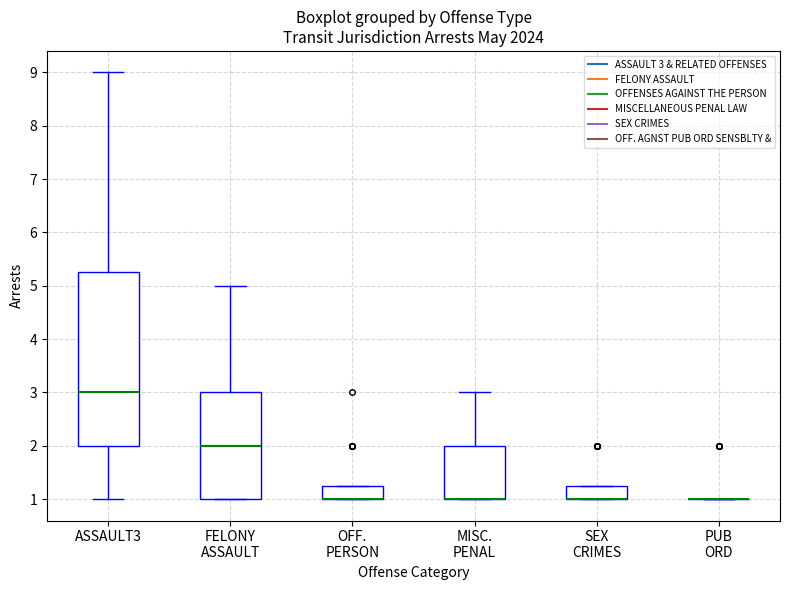

Reading left to right, transcribe this box plot: for each box, give where its median line is, the range the box spans, and where its two whiskers end, as read against the y-axis. The values are not printed on the chart, so give them approximately, as read against the axis.

ASSAULT3: median 3.0, box 2.0 to 5.3, whiskers 1.0 to 9.0
FELONY ASSAULT: median 2.0, box 1.0 to 3.0, whiskers 1.0 to 5.0
OFF. PERSON: median 1.0 (drawn on the box's lower edge), box 1.0 to 1.3, whiskers 1.0 to 1.3
MISC. PENAL: median 1.0 (drawn on the box's lower edge), box 1.0 to 2.0, whiskers 1.0 to 3.0
SEX CRIMES: median 1.0 (drawn on the box's lower edge), box 1.0 to 1.3, whiskers 1.0 to 1.3
PUB ORD: box collapsed to a line at 1.0, whiskers 1.0 to 1.0